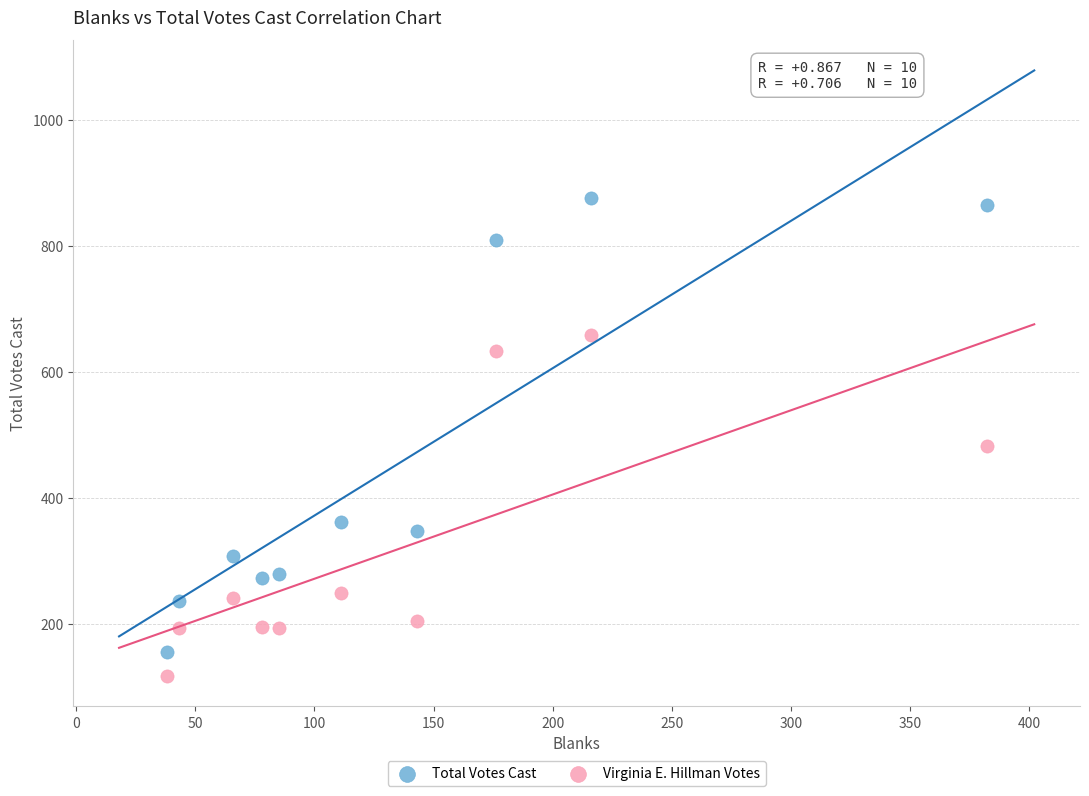

Across all data points, what is the range of X values (max minus min)?

344